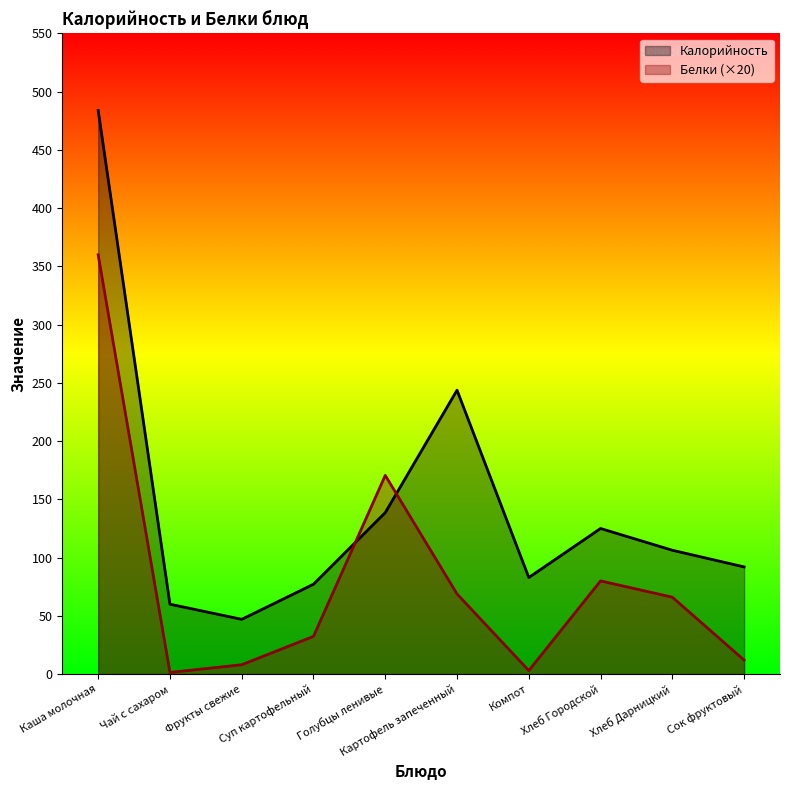

What is the label of the 5th point from the right?

Картофель запеченный